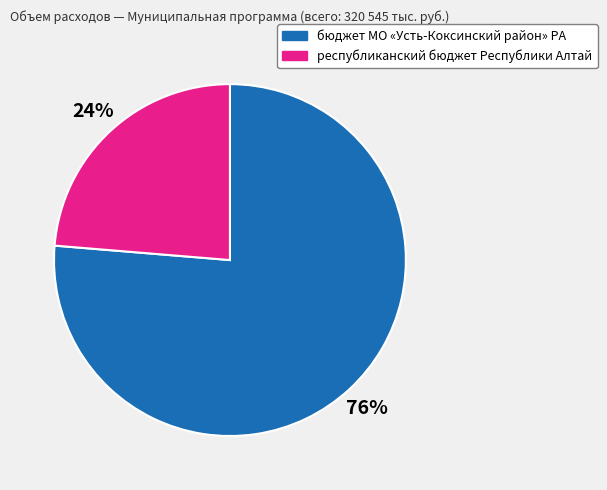

True or false: бюджет МО «Усть-Коксинский район» РА accounts for 84% of the total.

False